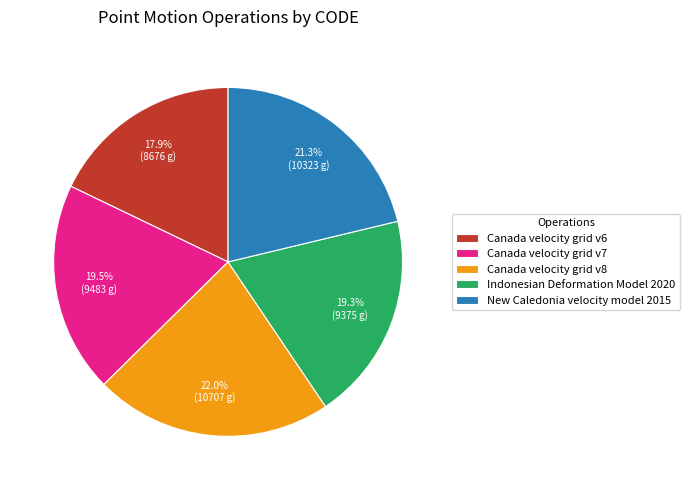

What portion of the pie excludes Canada velocity grid v8?

78.0%